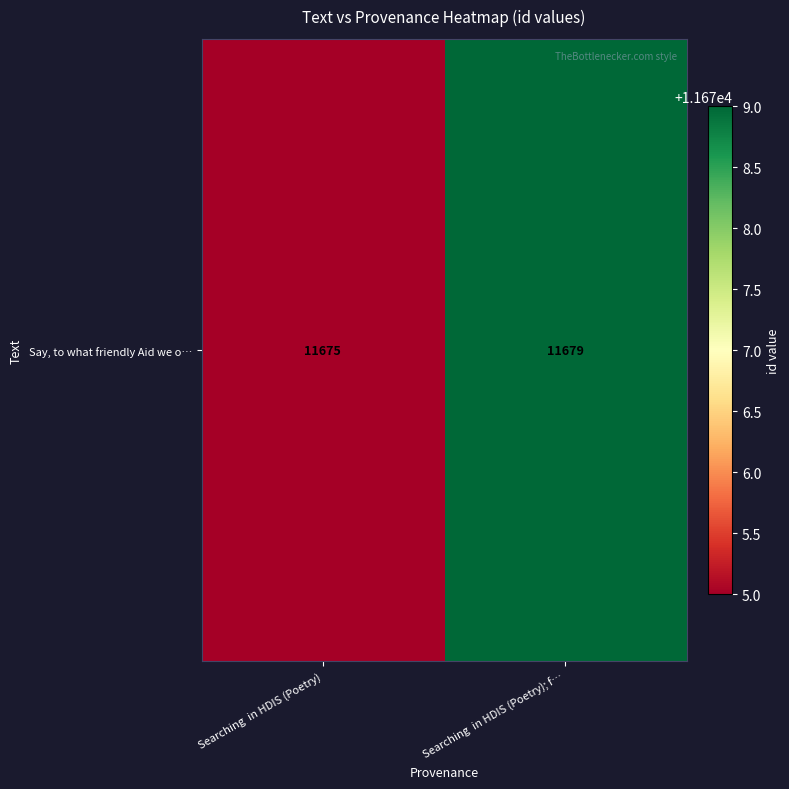

The chart shows a value of 11679 at Searching  in HDIS (Poetry); f…. True or false?

True